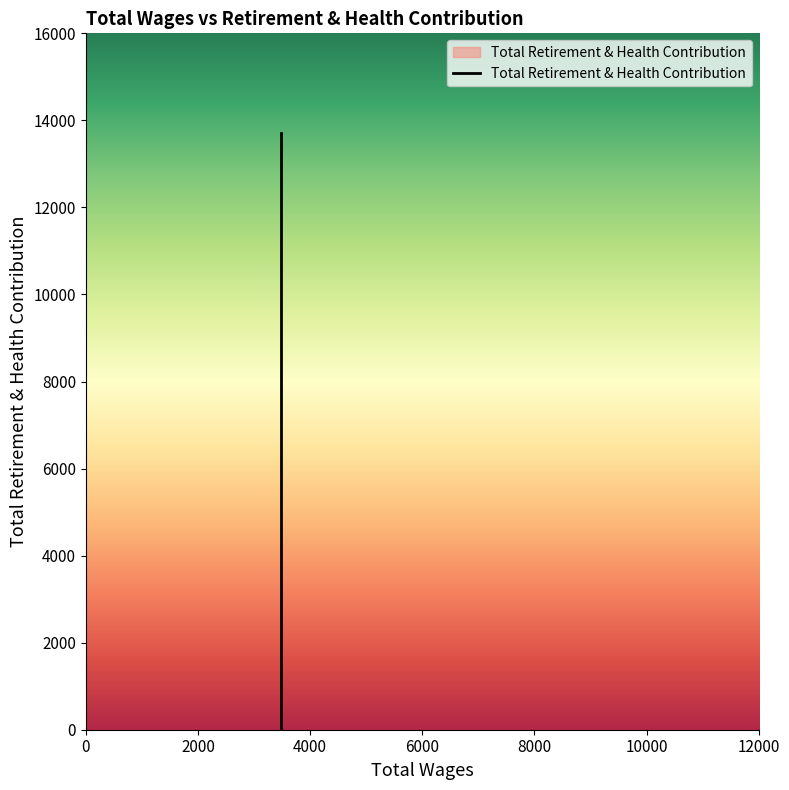

Reading left to right, what are all the values shown in this chart?

3488.0=13702	3488.0=0	3488.0=0	3488.0=0	3488.0=0